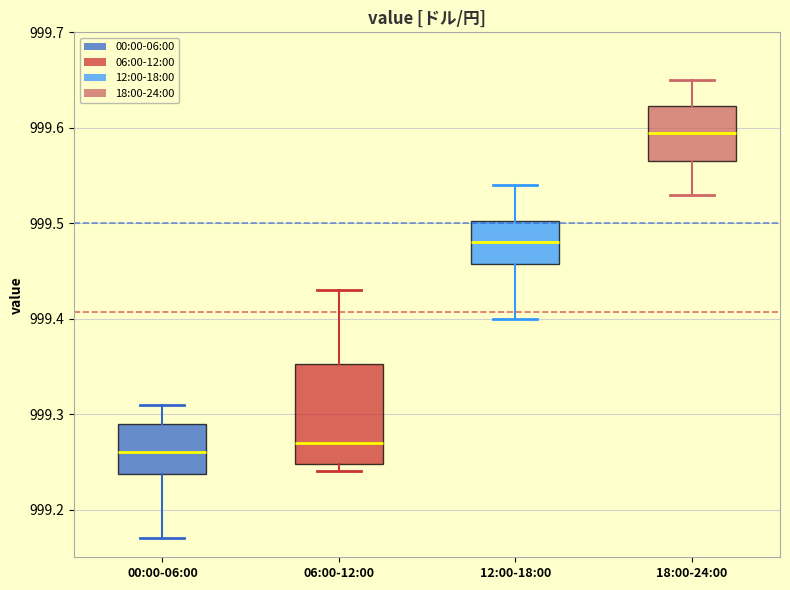

Where is the upper edge of the box for 12:00-18:00 on the y-axis? The values are not printed on the chart, so give them approximately, as read against the axis.

999.50